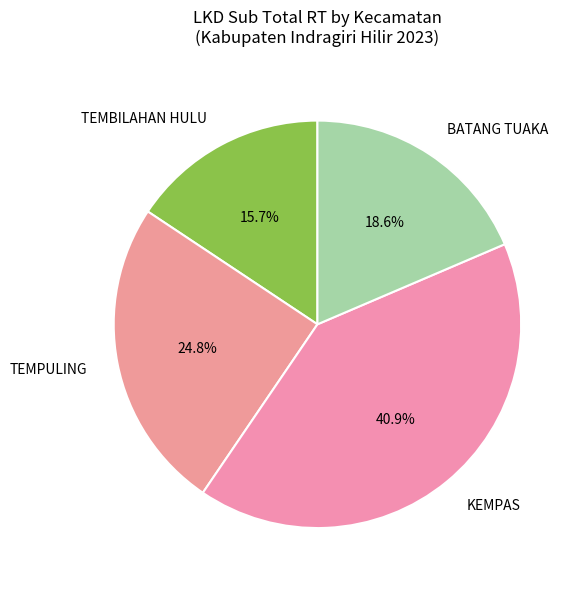

How many slices are in this pie chart?

4